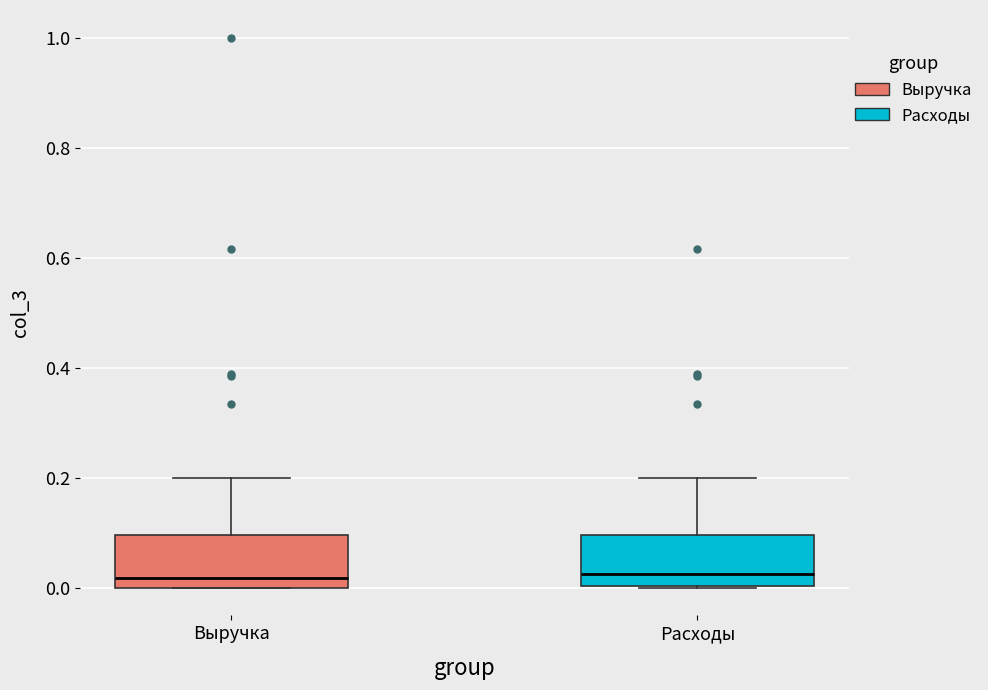

Where is the lower edge of the box for Расходы on the y-axis? The values are not printed on the chart, so give them approximately, as read against the axis.

0.00